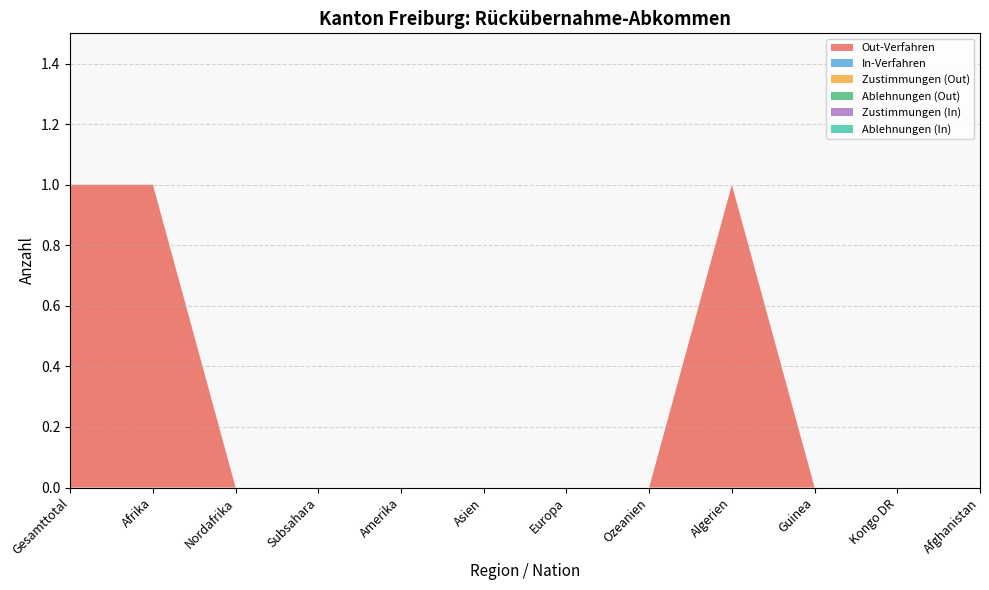

Reading right to left, transcribe all the data shown in this chart.

Out-Verfahren: Afghanistan=0	Kongo DR=0	Guinea=0	Algerien=1	Ozeanien=0	Europa=0	Asien=0	Amerika=0	Subsahara=0	Nordafrika=0	Afrika=1	Gesamttotal=1
In-Verfahren: Afghanistan=0	Kongo DR=0	Guinea=0	Algerien=0	Ozeanien=0	Europa=0	Asien=0	Amerika=0	Subsahara=0	Nordafrika=0	Afrika=0	Gesamttotal=0
Zustimmungen (Out): Afghanistan=0	Kongo DR=0	Guinea=0	Algerien=0	Ozeanien=0	Europa=0	Asien=0	Amerika=0	Subsahara=0	Nordafrika=0	Afrika=0	Gesamttotal=0
Ablehnungen (Out): Afghanistan=0	Kongo DR=0	Guinea=0	Algerien=0	Ozeanien=0	Europa=0	Asien=0	Amerika=0	Subsahara=0	Nordafrika=0	Afrika=0	Gesamttotal=0
Zustimmungen (In): Afghanistan=0	Kongo DR=0	Guinea=0	Algerien=0	Ozeanien=0	Europa=0	Asien=0	Amerika=0	Subsahara=0	Nordafrika=0	Afrika=0	Gesamttotal=0
Ablehnungen (In): Afghanistan=0	Kongo DR=0	Guinea=0	Algerien=0	Ozeanien=0	Europa=0	Asien=0	Amerika=0	Subsahara=0	Nordafrika=0	Afrika=0	Gesamttotal=0